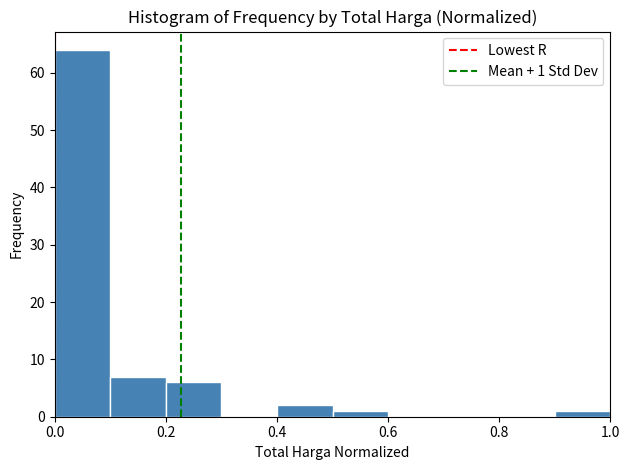

Over which range of the x-axis is the bar tallest?

0.0 to 0.1